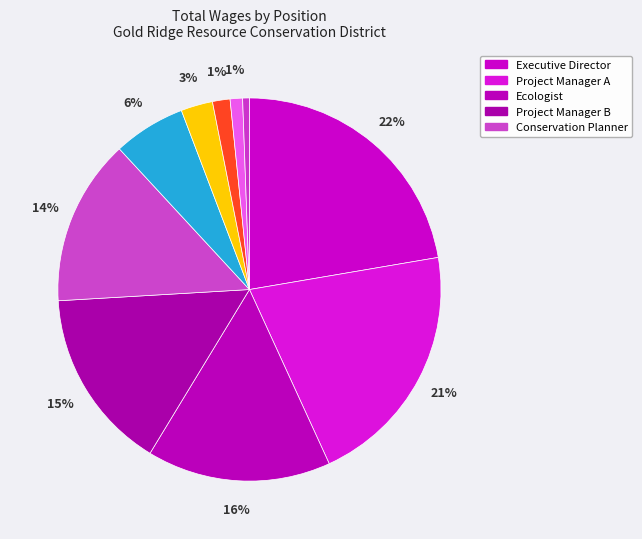

How many segments does this pie chart have?

10